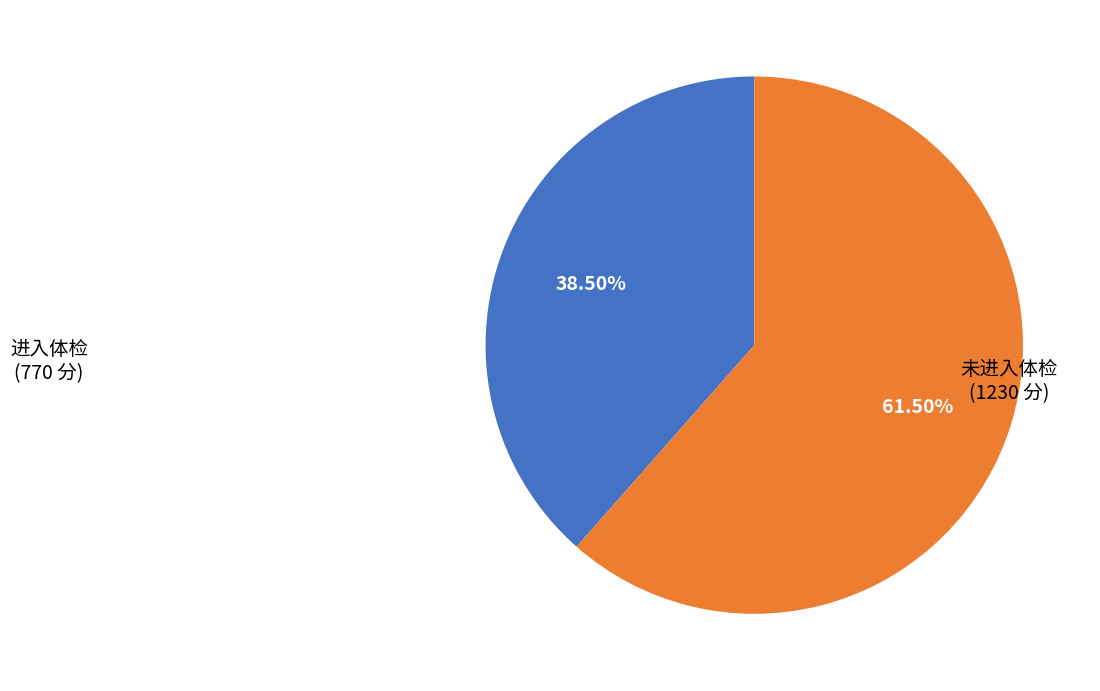

Is there any slice that represents more than half of the pie?

Yes